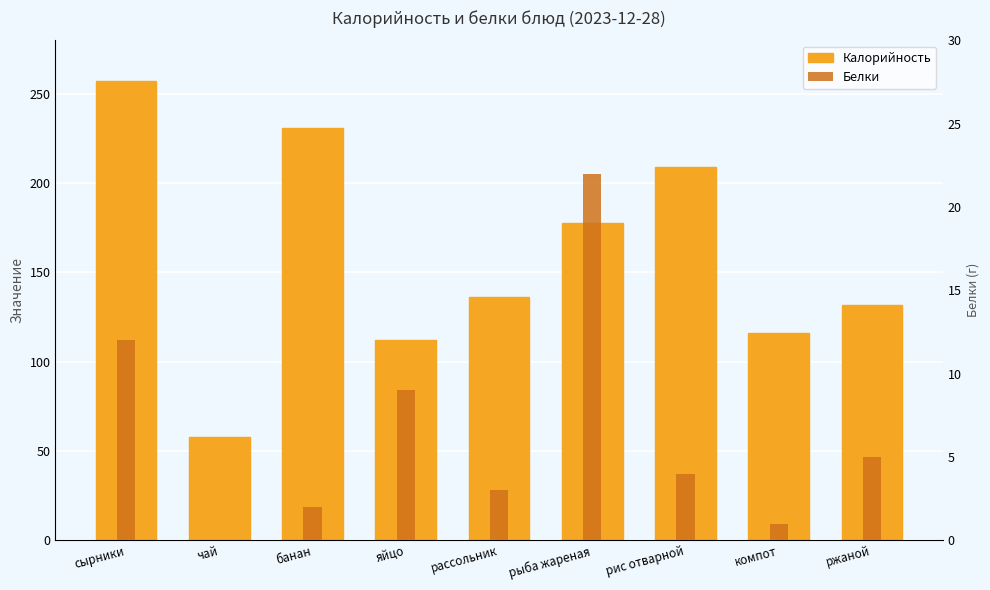

How many groups of bars are there?

9